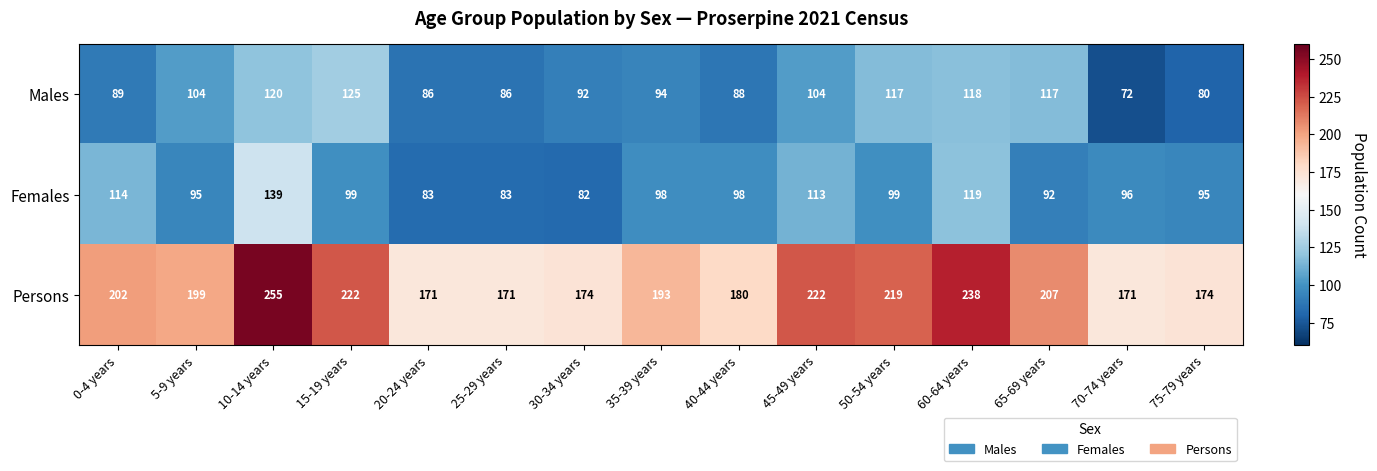

What is the difference between the maximum and minimum values in the Males series?

53